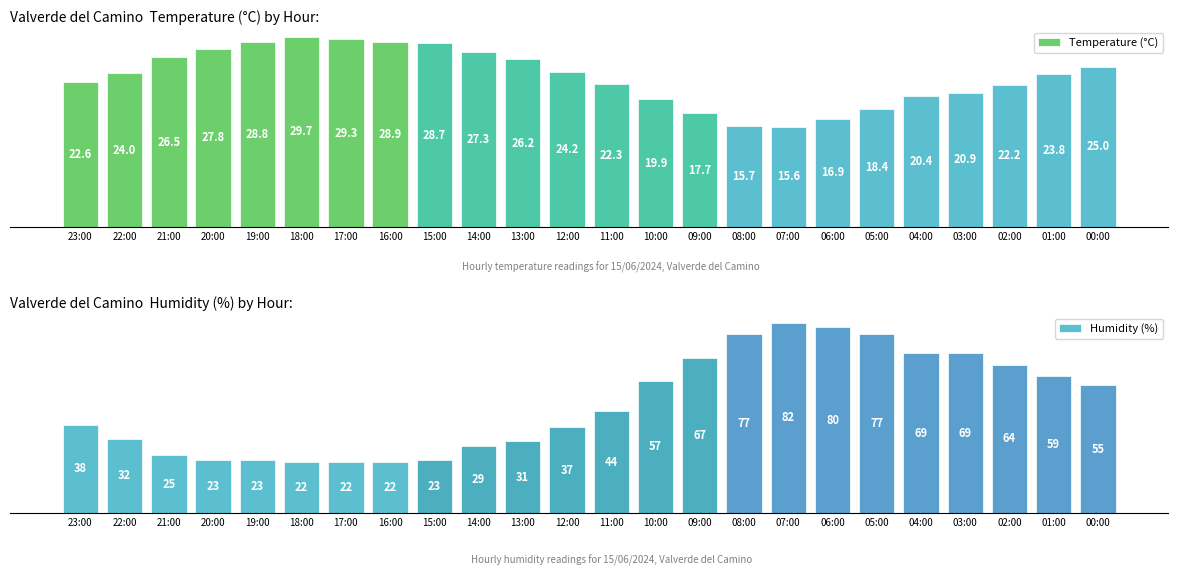

Which series changed the most between 20:00 and 05:00?

Humidity (%)